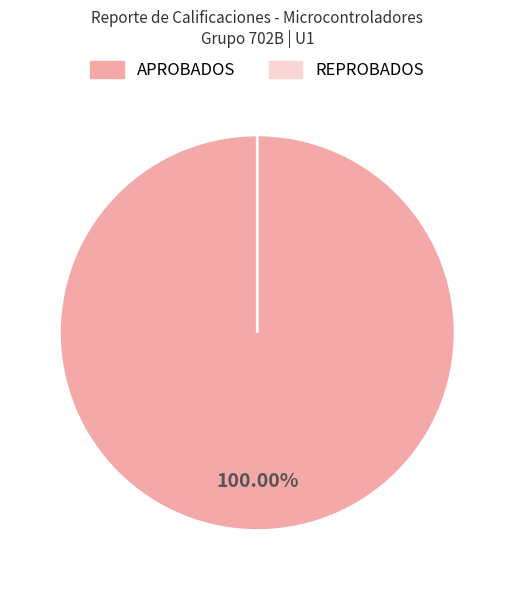

To the nearest percent, what is the difference between the largest and smallest slice percentages?

100%